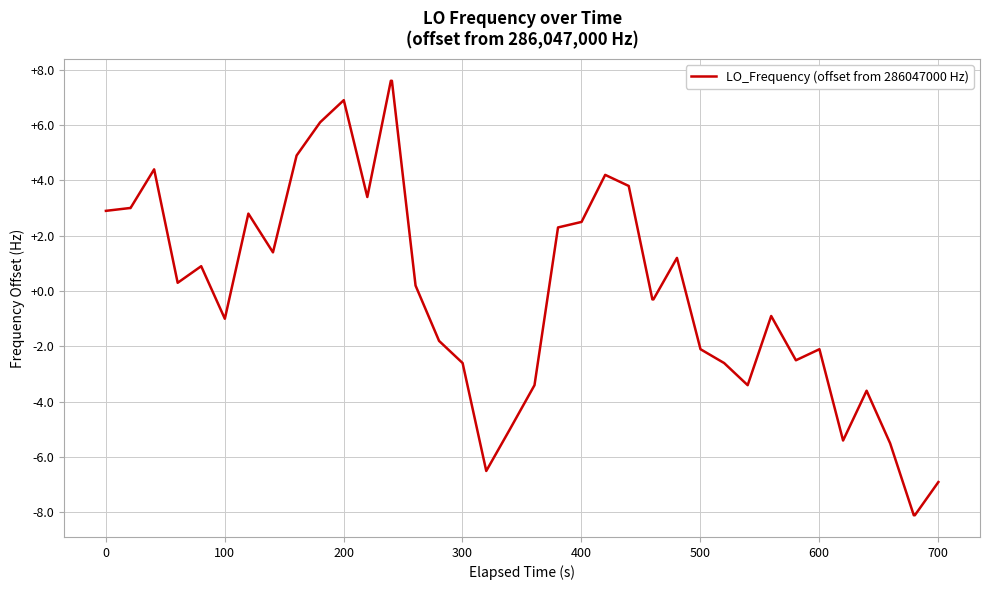

Reading left to right, what are all the values shown in this chart?

2.9	3.0	3.0	4.4	0.3	0.9	-1.0	2.8	1.4	4.9	6.1	6.9	3.4	7.6	7.6	0.2	-1.8	-2.6	-6.5	-5.0	-3.4	2.3	2.5	4.2	3.8	-0.3	-0.3	1.2	-2.1	-2.6	-3.4	-0.9	-2.5	-2.1	-5.4	-3.6	-5.5	-8.1	-8.1	-6.9